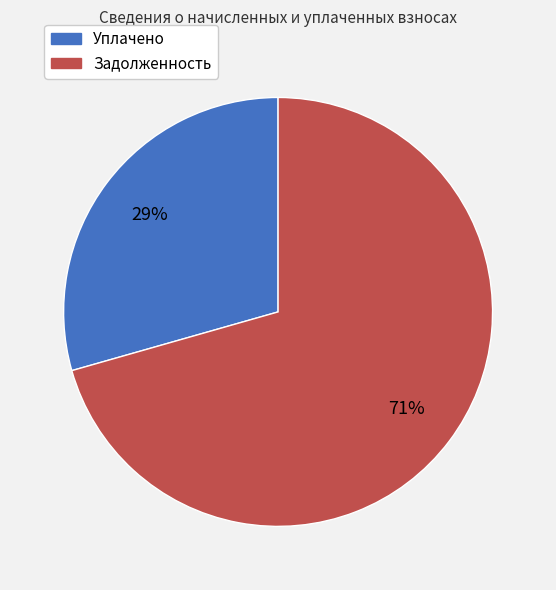

Does any single category account for the majority?

Yes